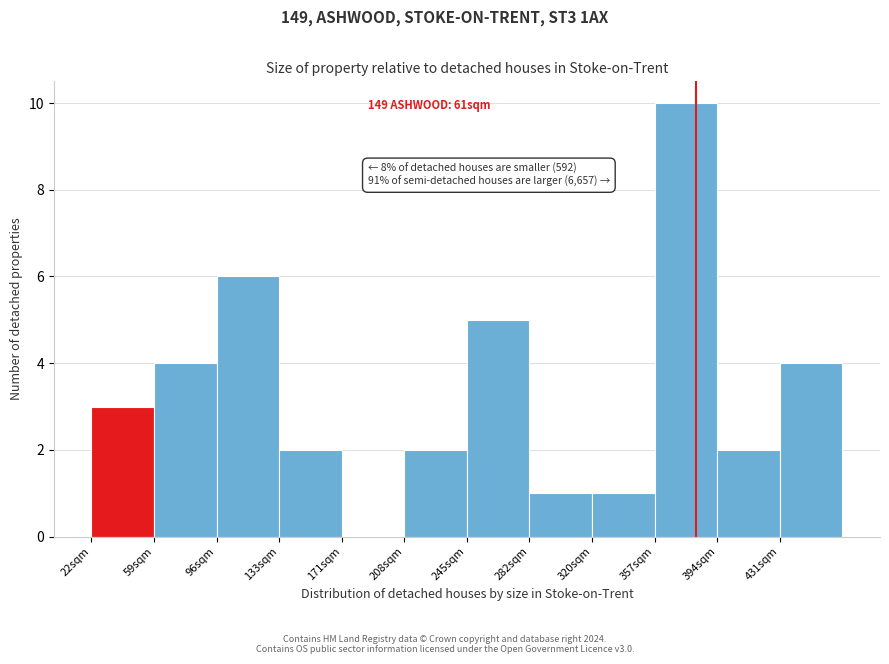

Over which range of the x-axis is the bar tallest?

355 to 395